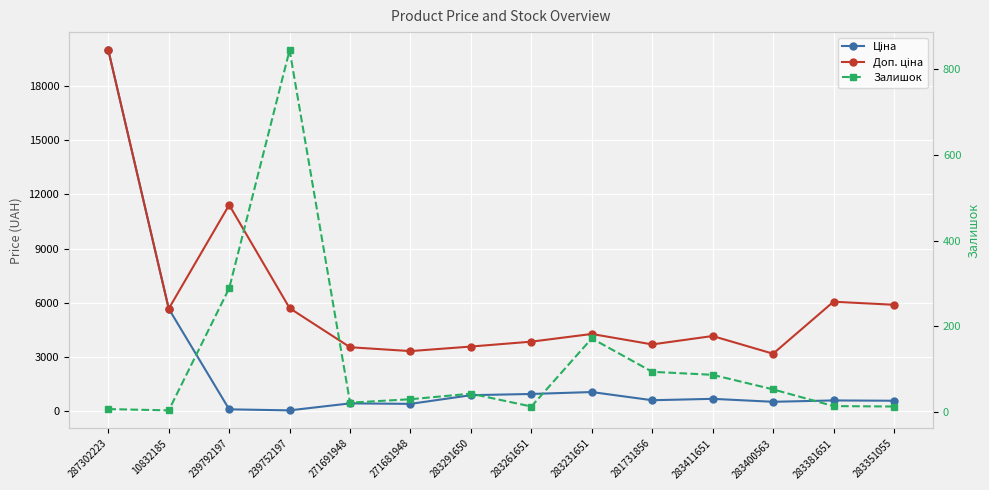

What is the sum of all Ціна values?

32635.8